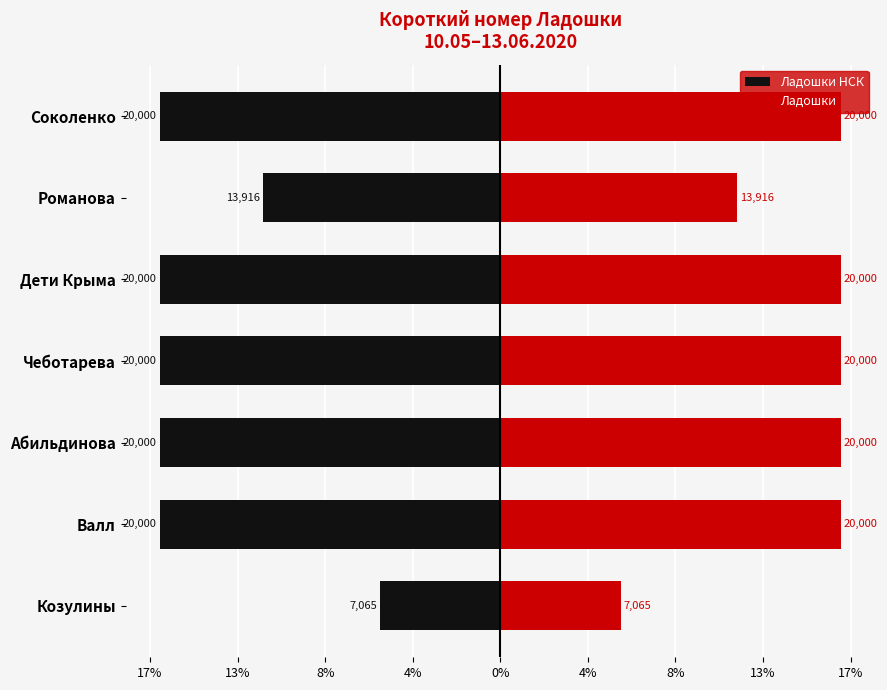

True or false: Ладошки НСК has a value of -21.9 at Абильдинова.

False